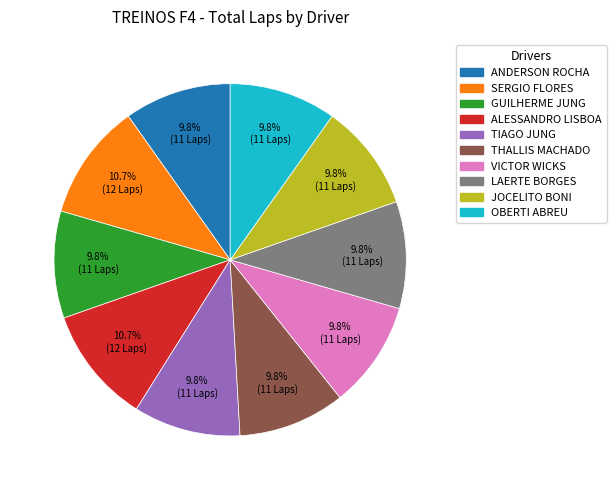

Is the sum of VICTOR WICKS and ANDERSON ROCHA greater than half?

No